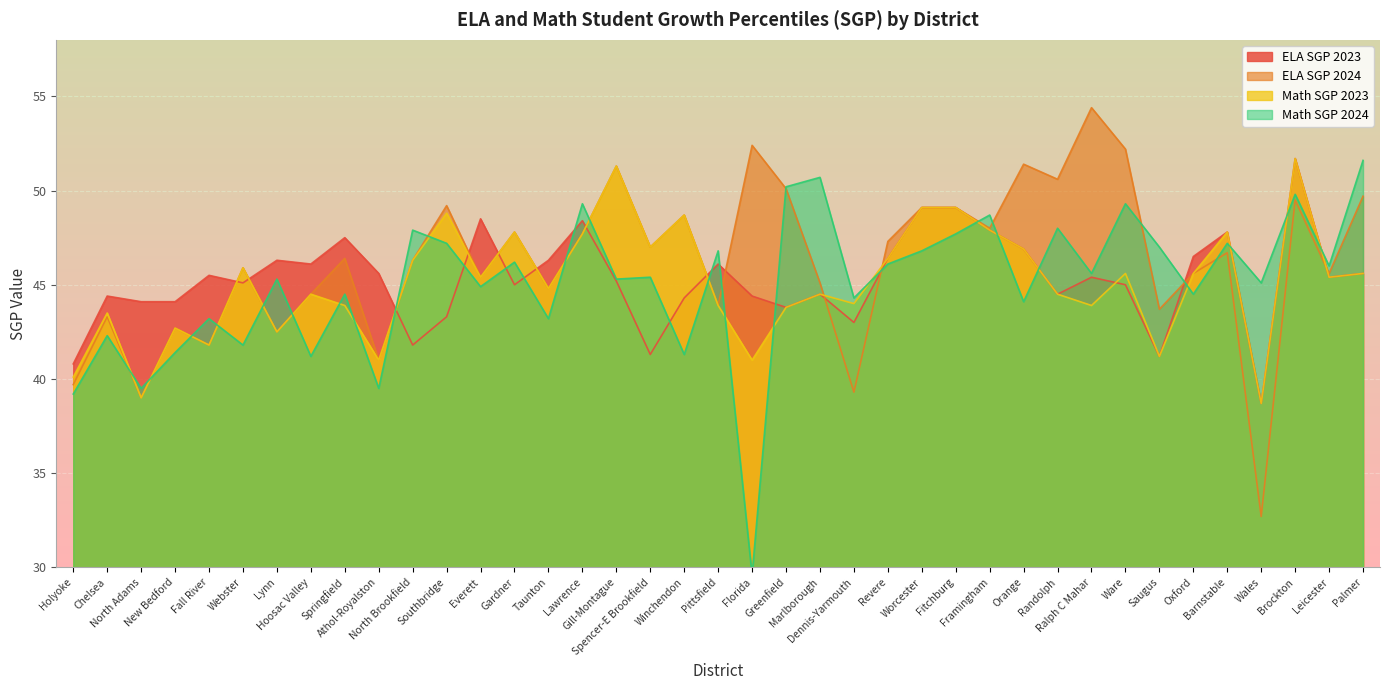

What is the label of the 12th point from the right?

Framingham